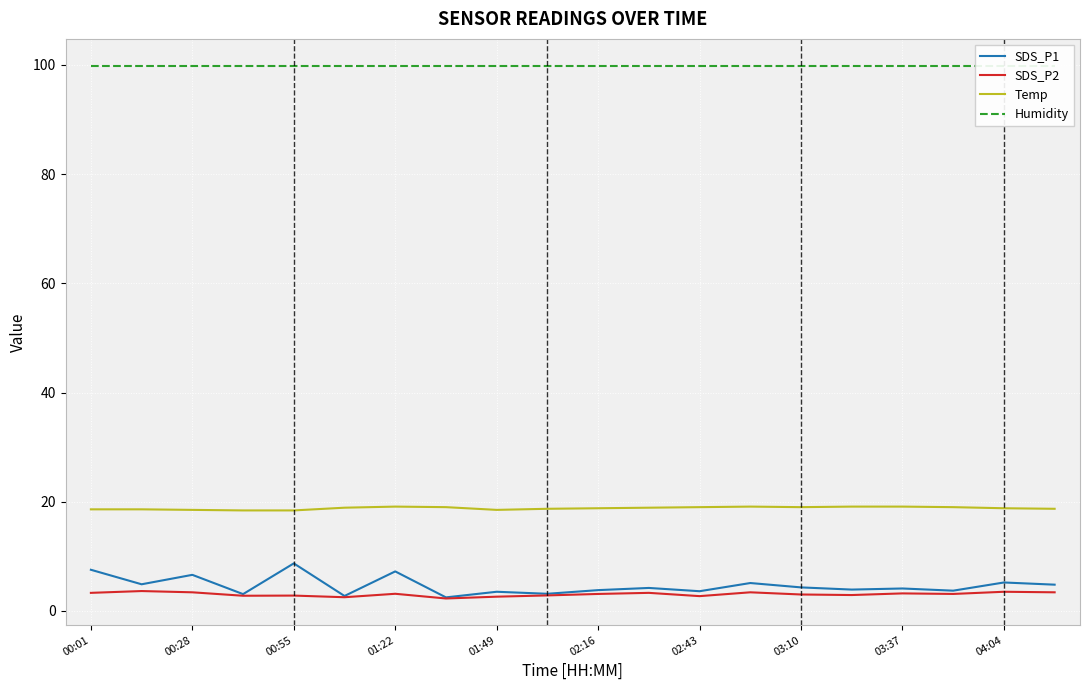

Is it true that Temp equals 19.1 at 03:37?

True